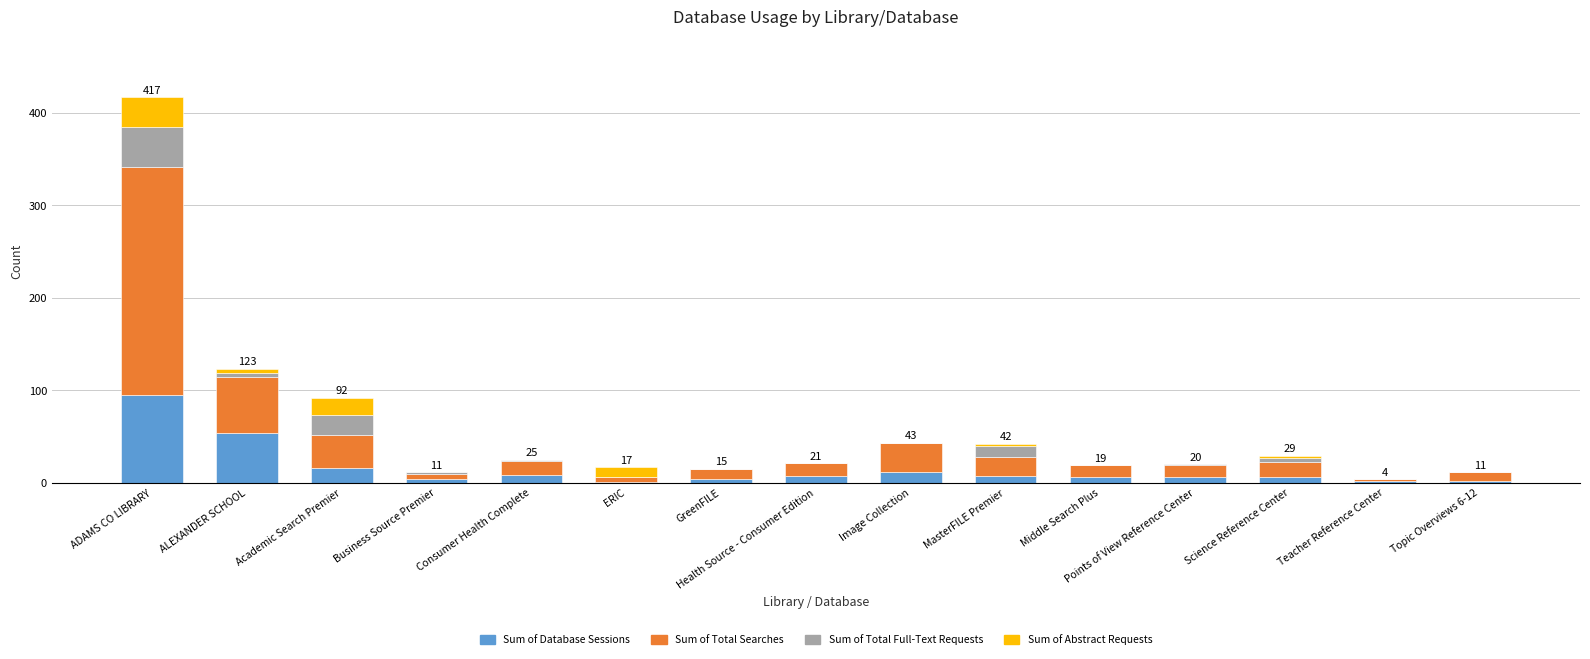

What is the highest value of the Sum of Database Sessions series?

95